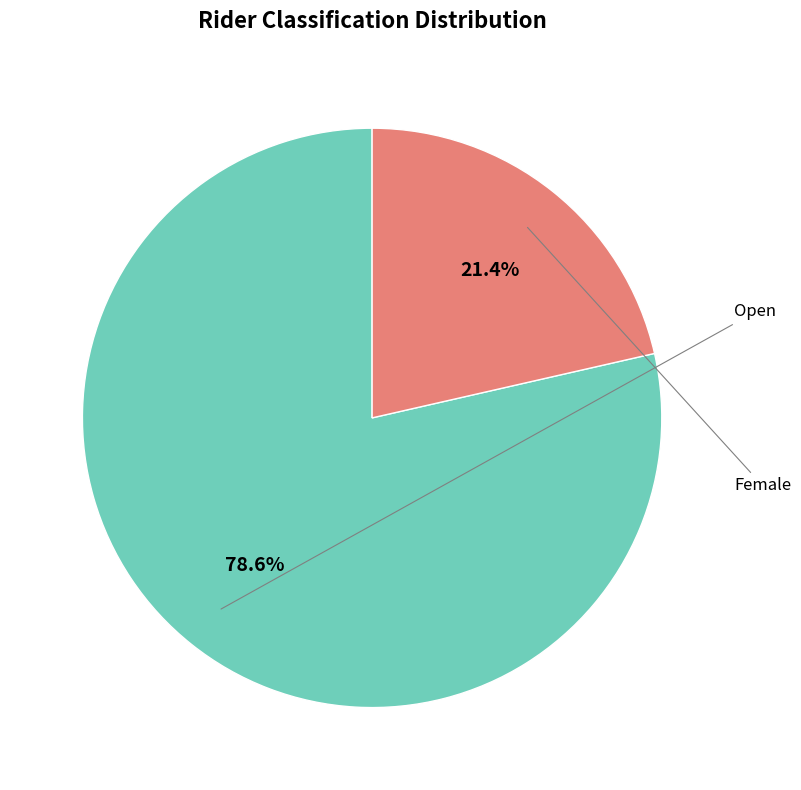

Is there a majority slice in this chart?

Yes